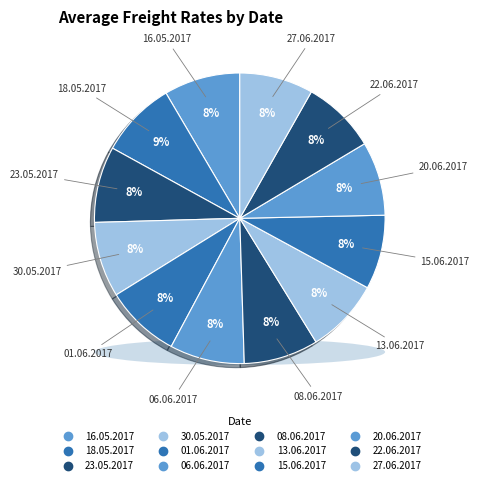

What percentage is NOT represented by 16.05.2017?

91.5%